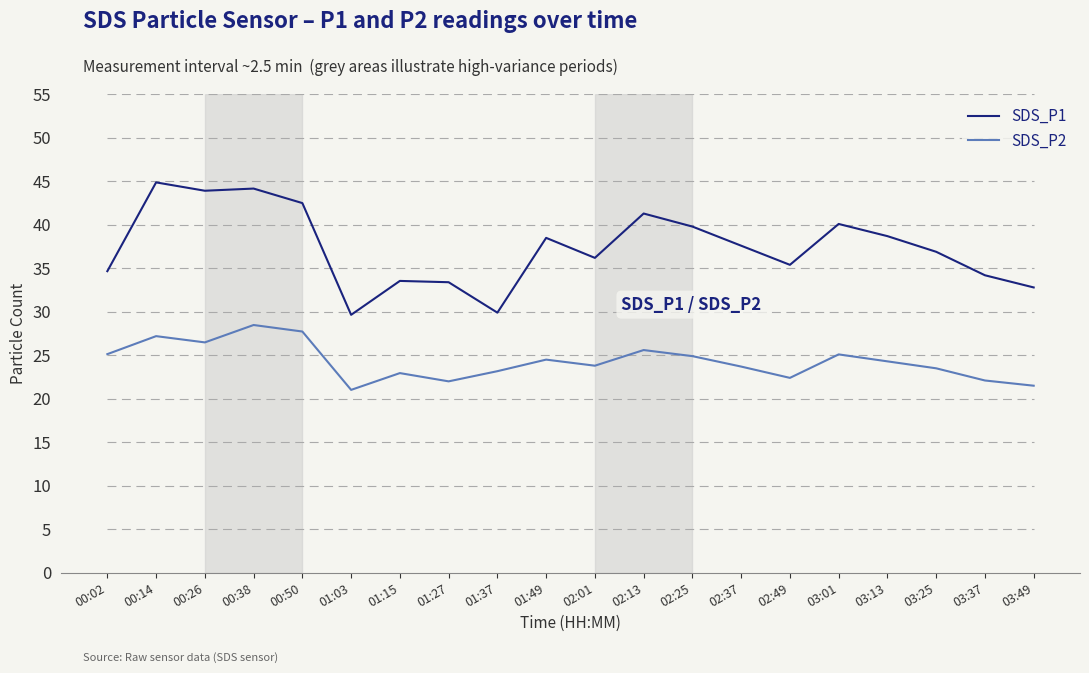

Which label corresponds to the smallest value in the chart?

01:03